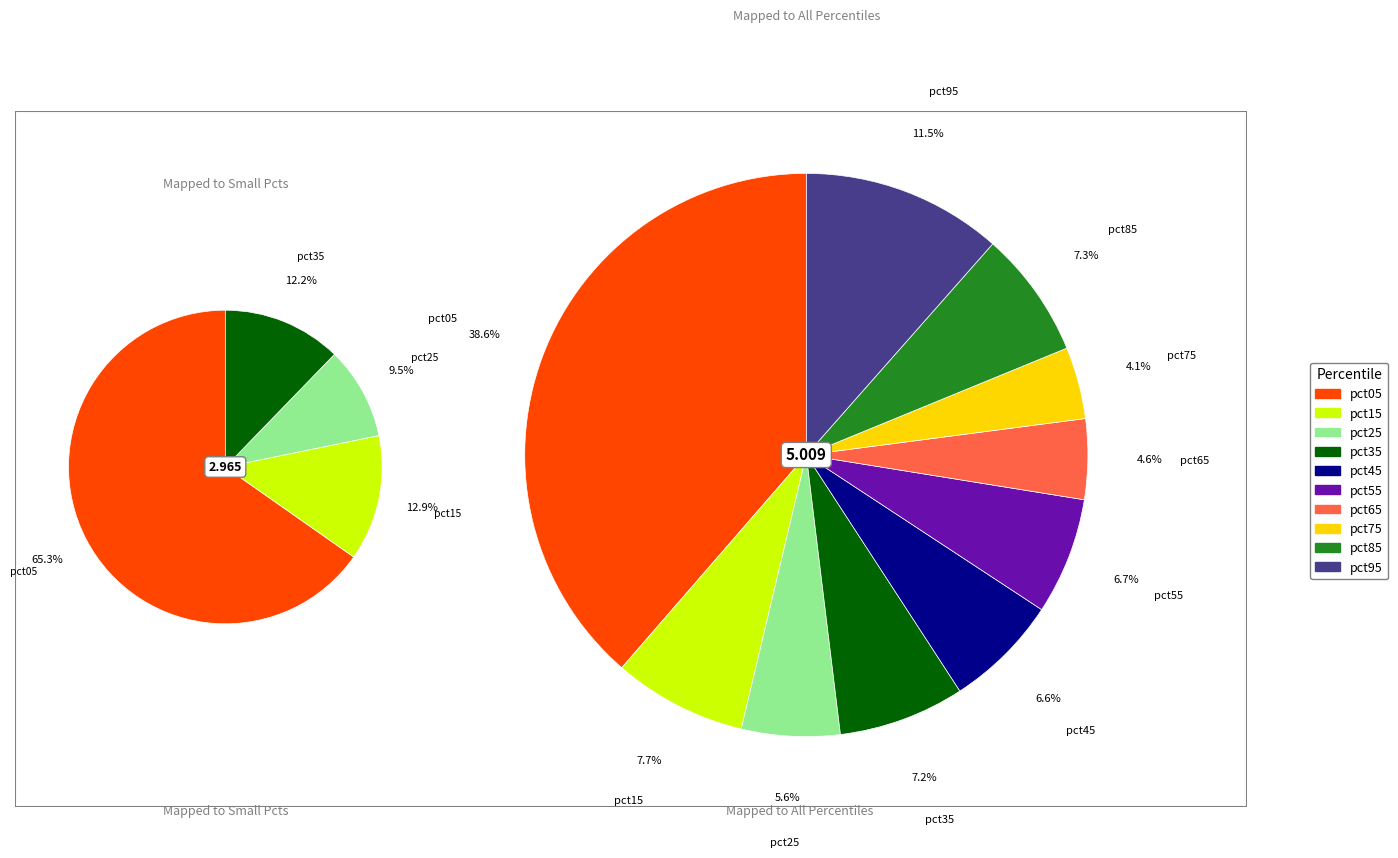

Does any single category account for the majority?

No